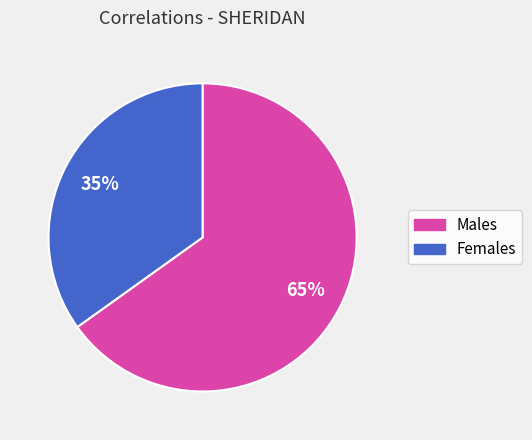

What is the largest slice in the pie chart?

Males